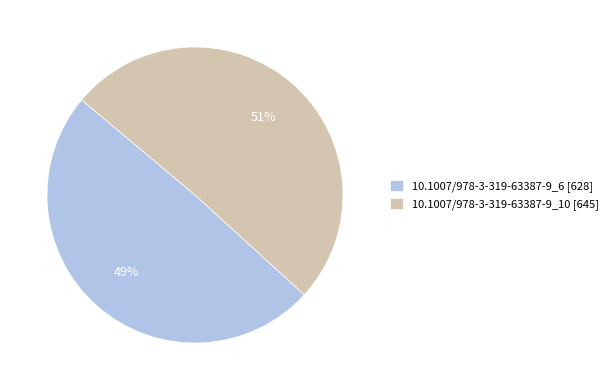

Which has a higher value, 10.1007/978-3-319-63387-9_6 or 10.1007/978-3-319-63387-9_10?

10.1007/978-3-319-63387-9_10